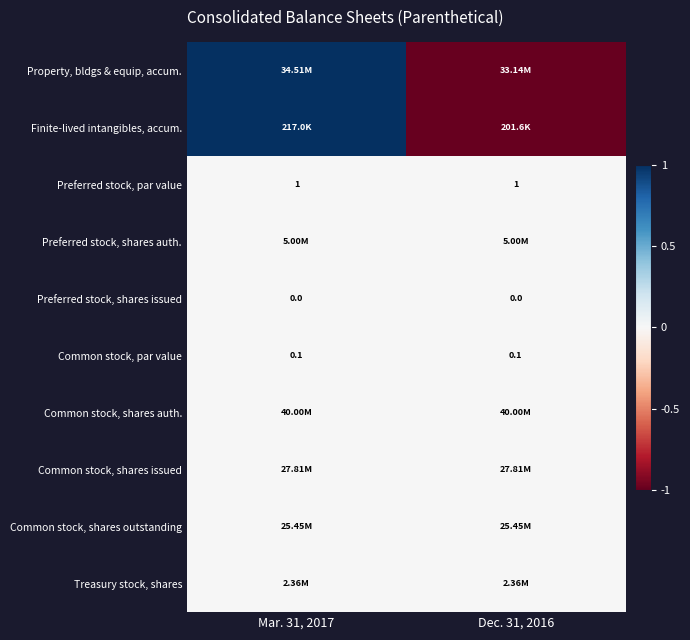

The Preferred stock, shares issued series shows 0.0 at Dec. 31, 2016. True or false?

True